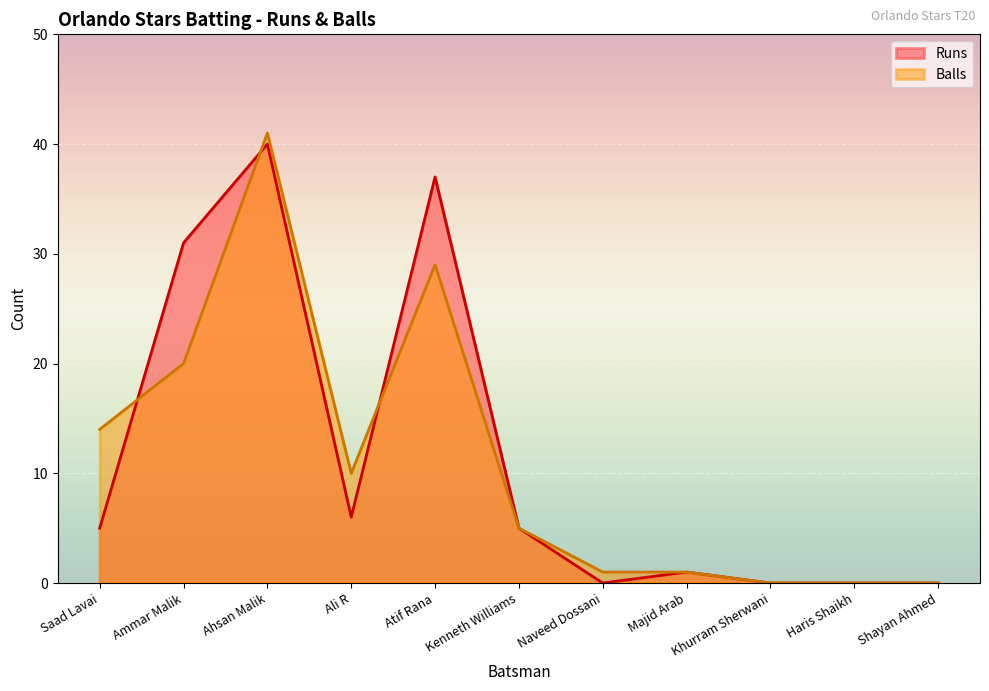

In Runs, how many points are lower than both neighbors (excluding endpoints)?

2